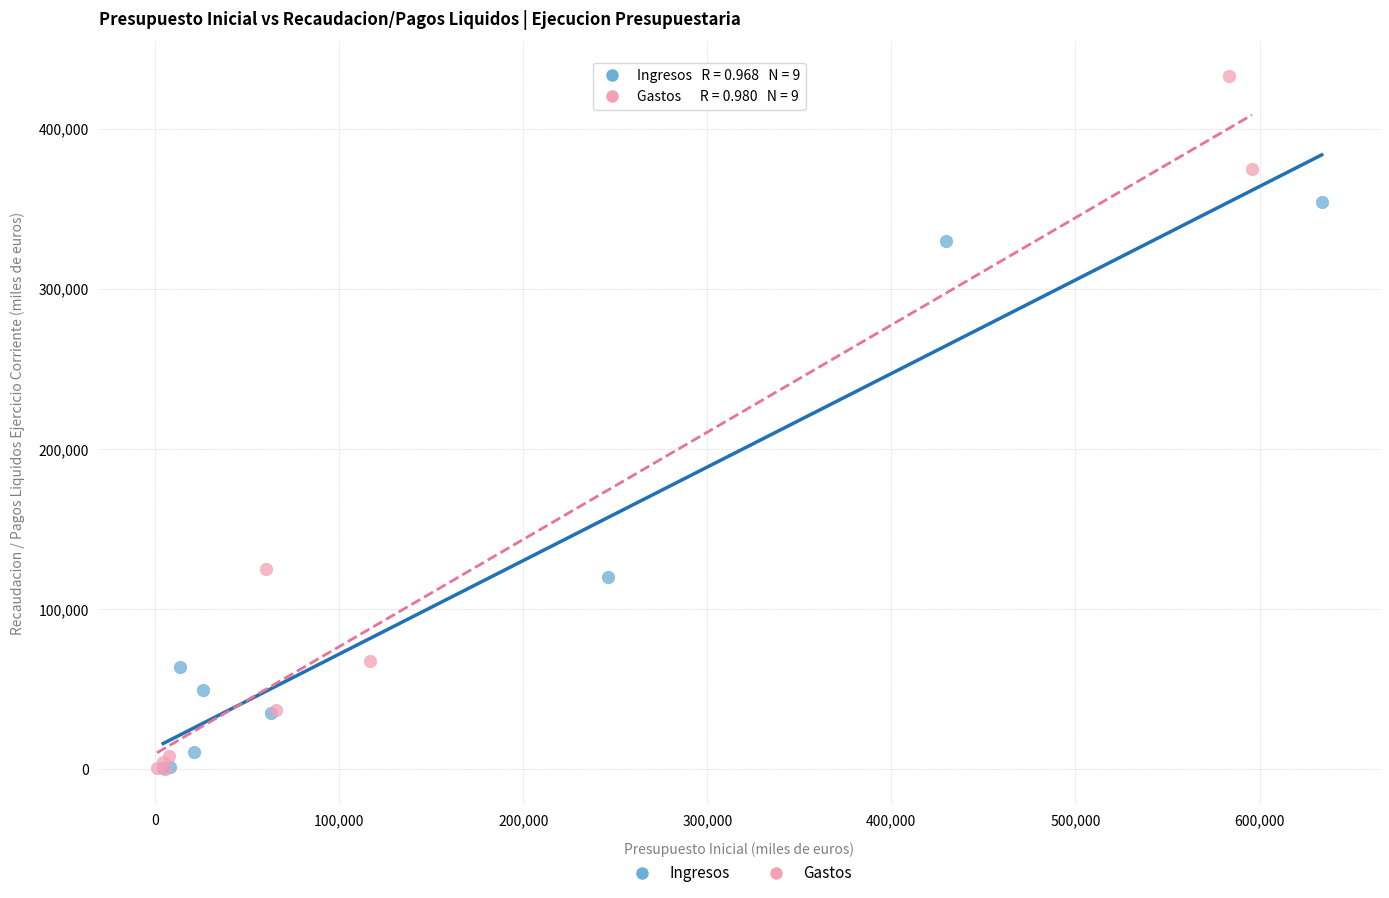

Which series reaches the maximum Y coordinate?

Gastos